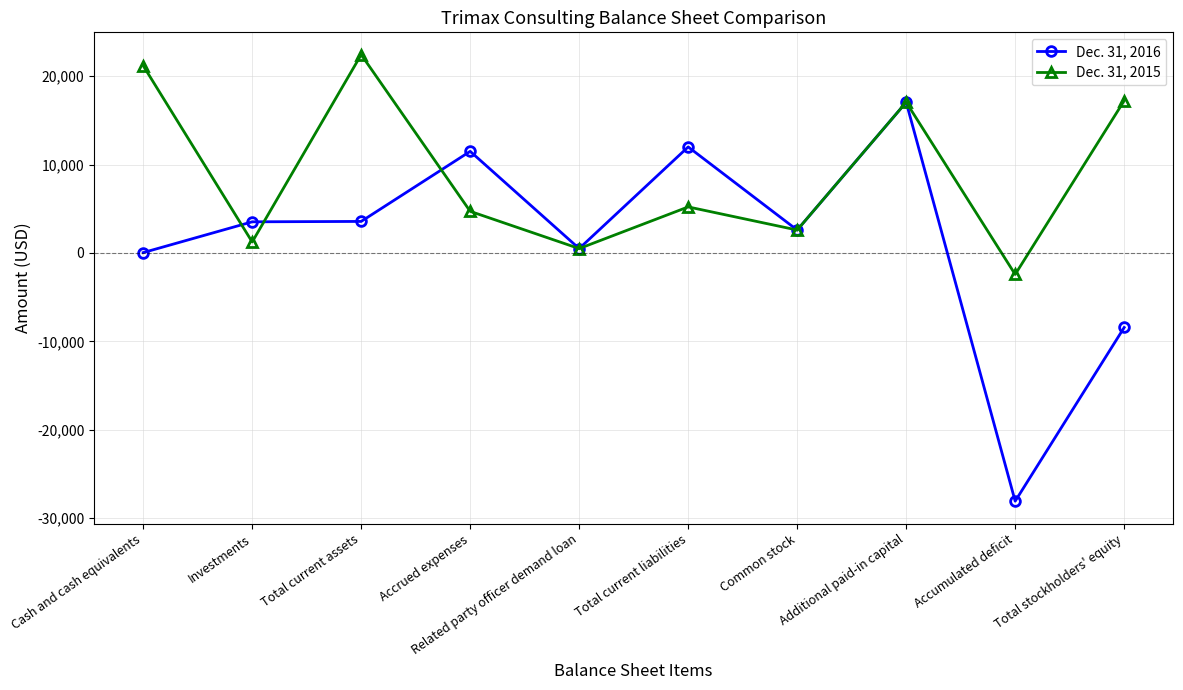

What position from the left is Common stock?

7